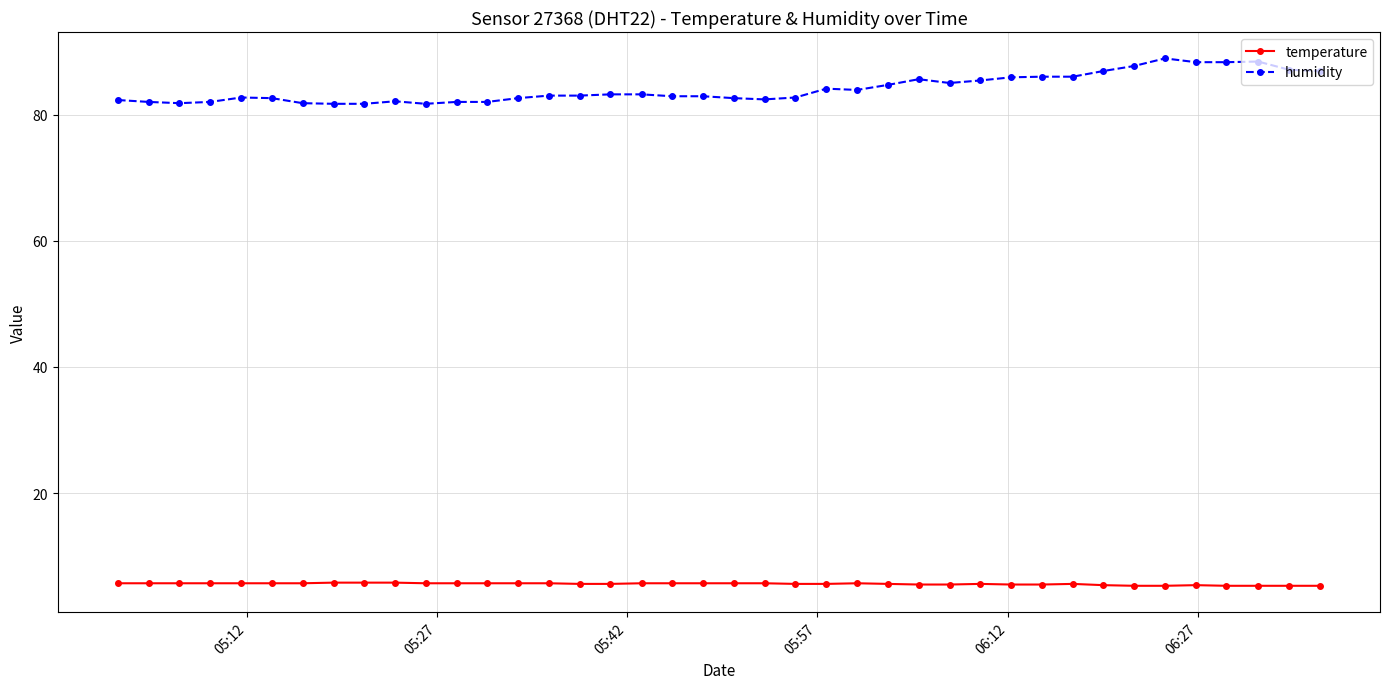

What is the difference between the maximum and second lowest values in the humidity series?

7.2